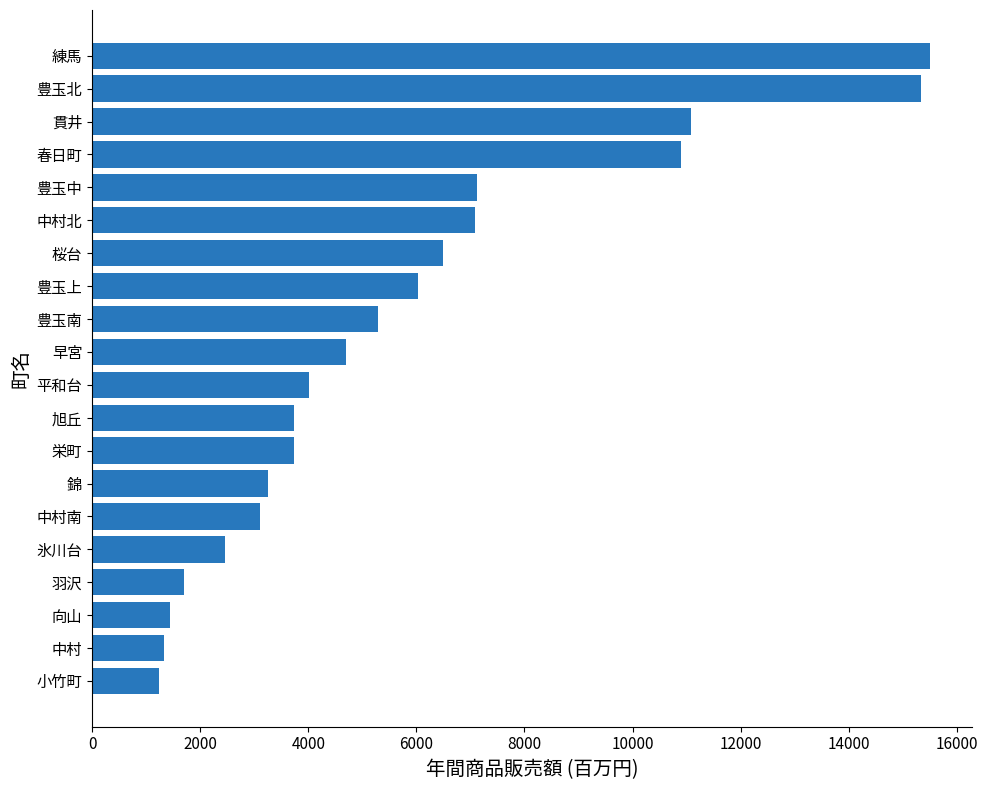

What is the difference between the values at 平和台 and 豊玉北?

11310